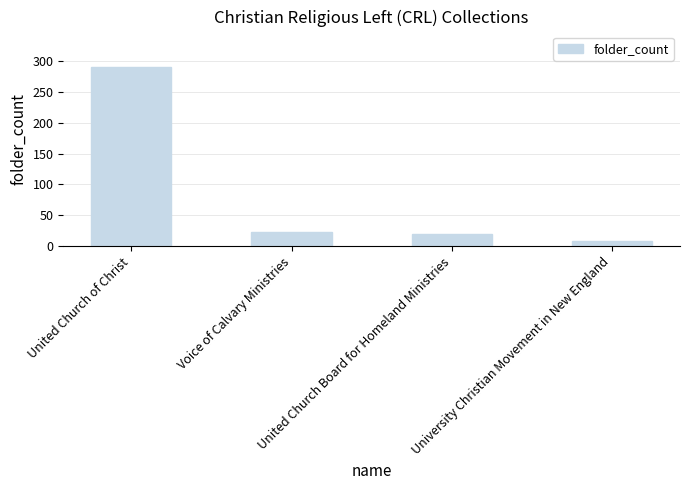

What is the sum of the values at Voice of Calvary Ministries and University Christian Movement in New England?

31